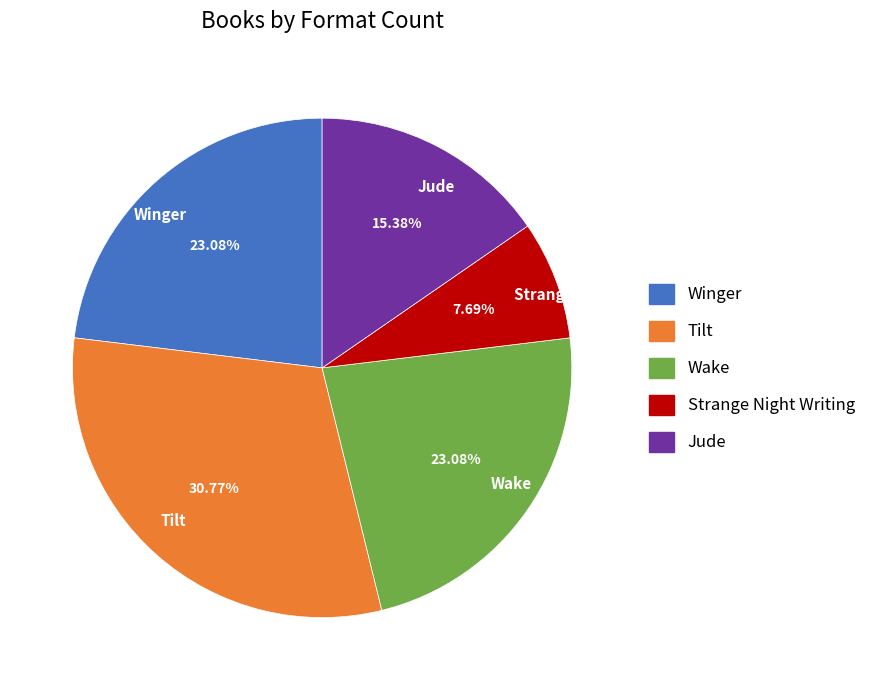

What portion of the pie excludes Strange Night Writing?

92.3%